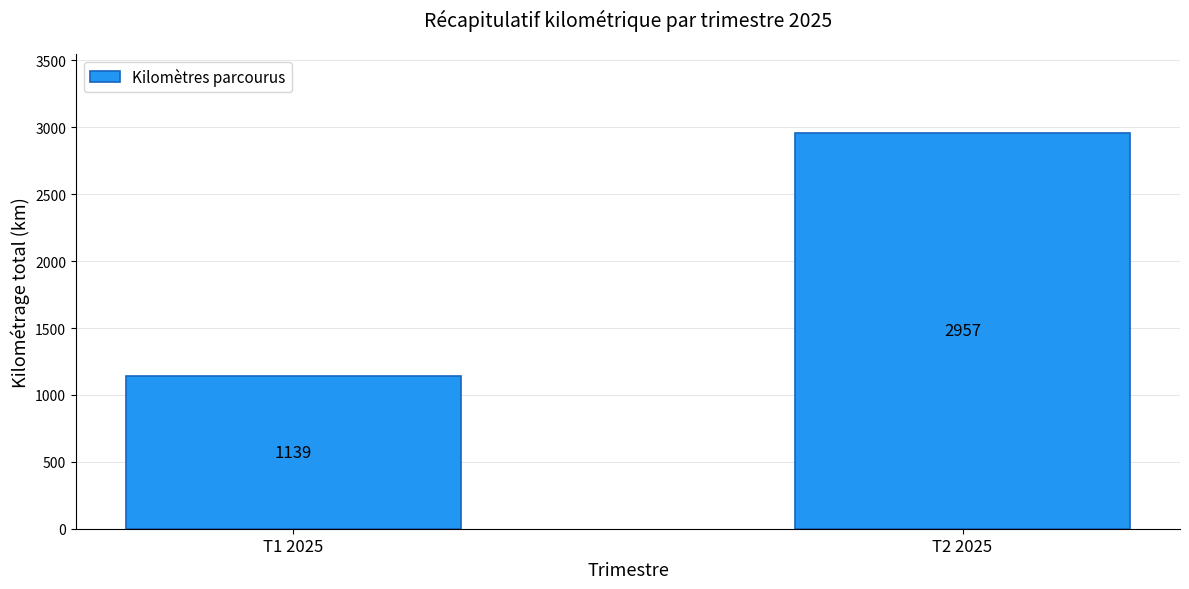

What is the maximum value shown in the chart?

2957